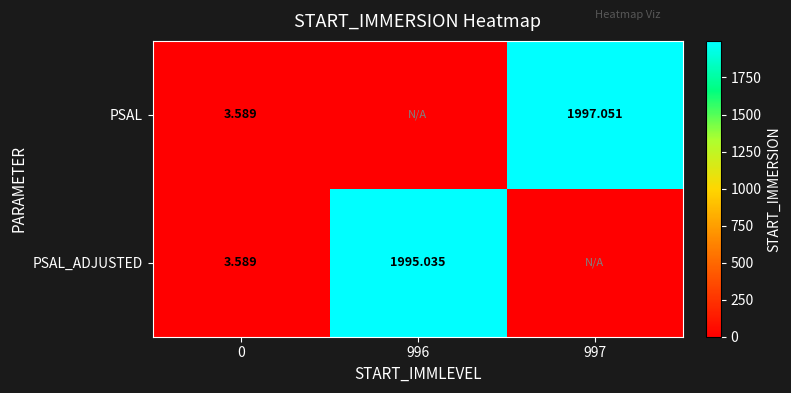

Is it true that PSAL equals 611.9 at 997?

False